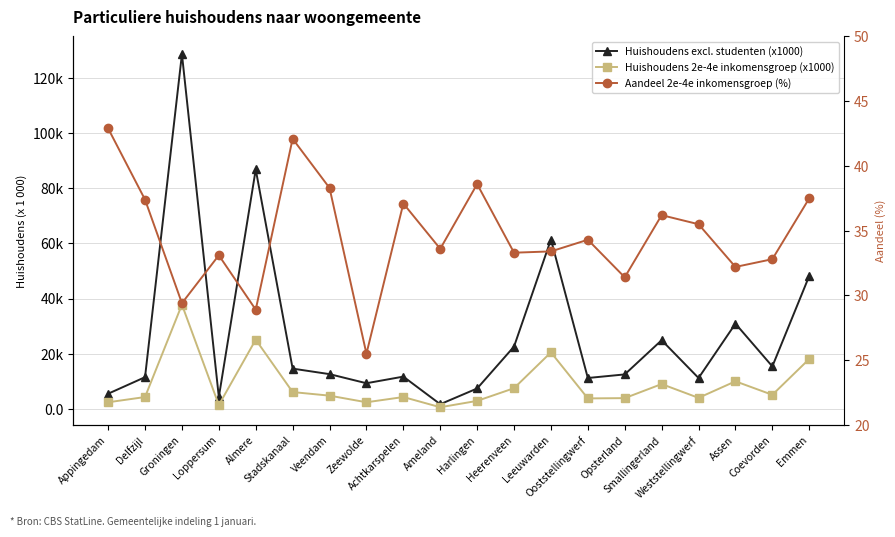

Where do Aandeel 2e-4e inkomensgroep (%) and Huishoudens excl. studenten (x1000) first cross each other?

Delfzijl and Groningen